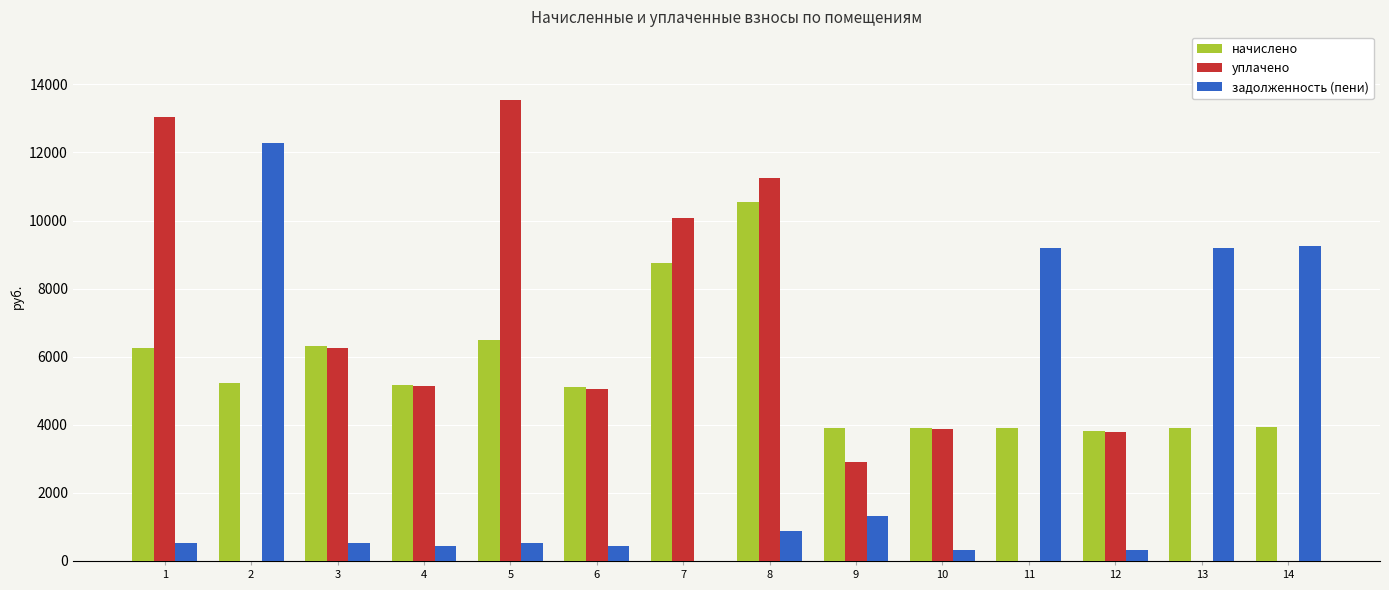

At which category is the sum across all series the highest?

8